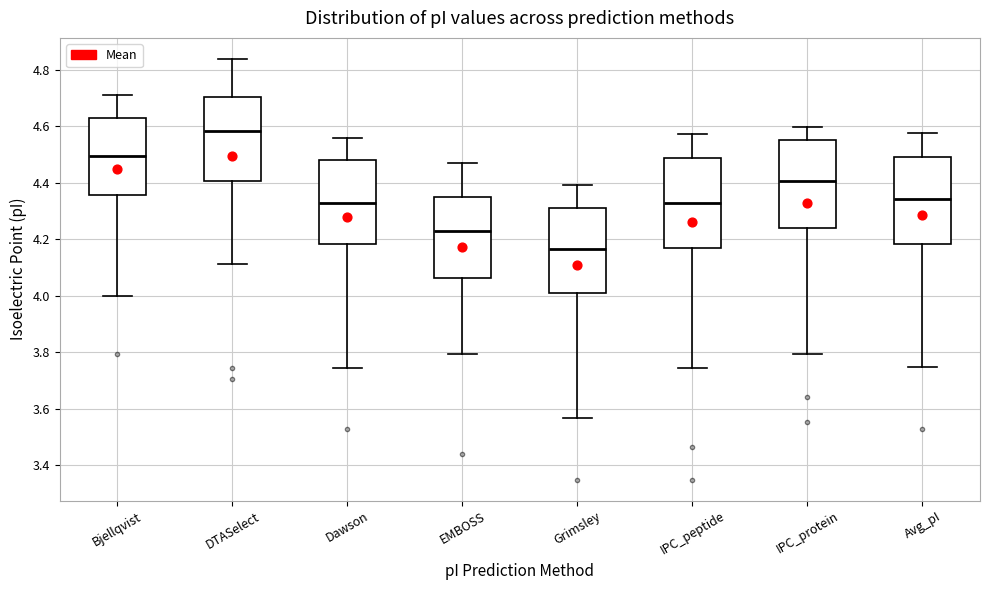

Where does the upper whisker of the box for IPC_peptide end on the y-axis? The values are not printed on the chart, so give them approximately, as read against the axis.

4.58